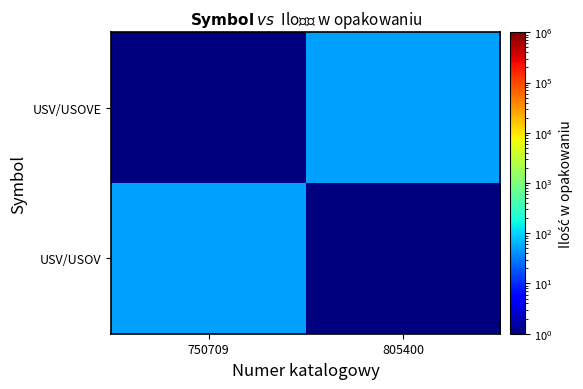

Reading right to left, extract all data points from this chart.

USV/USOV: 805400=0.1	750709=50.0
USV/USOVE: 805400=50.0	750709=0.1